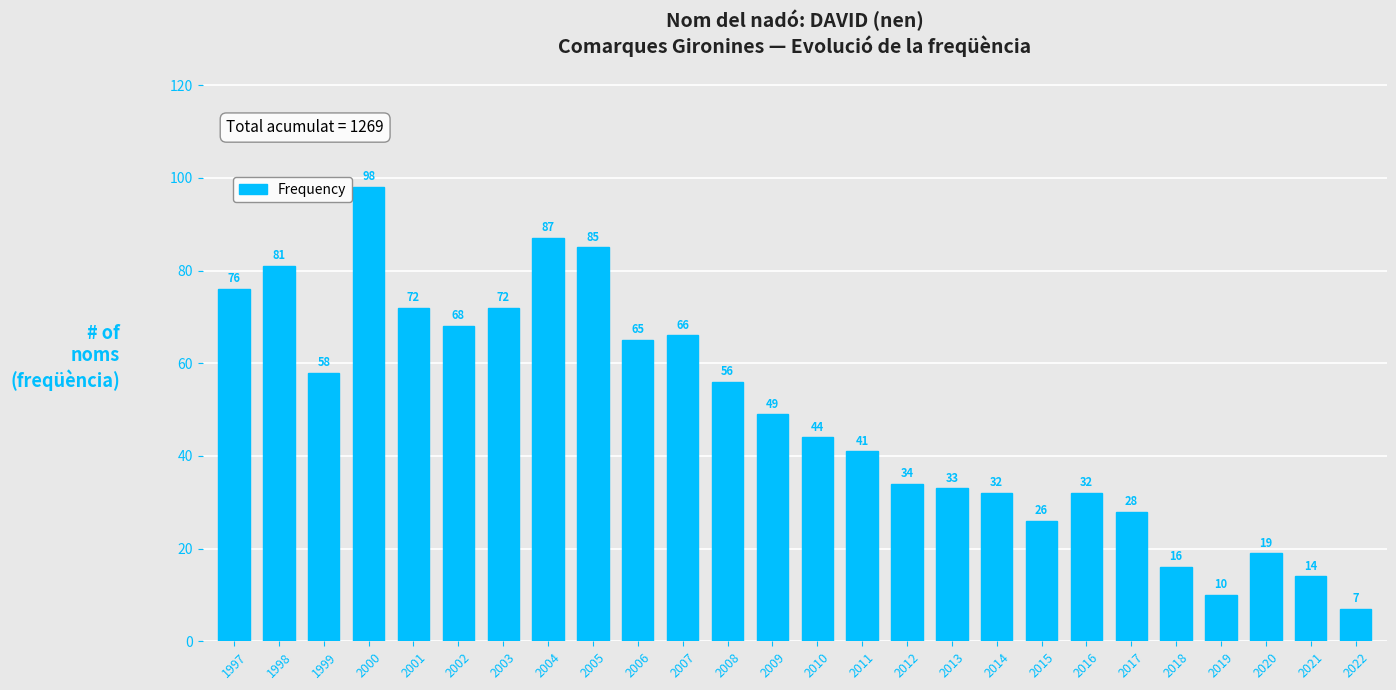

Reading left to right, what are all the values shown in this chart?

76	81	58	98	72	68	72	87	85	65	66	56	49	44	41	34	33	32	26	32	28	16	10	19	14	7